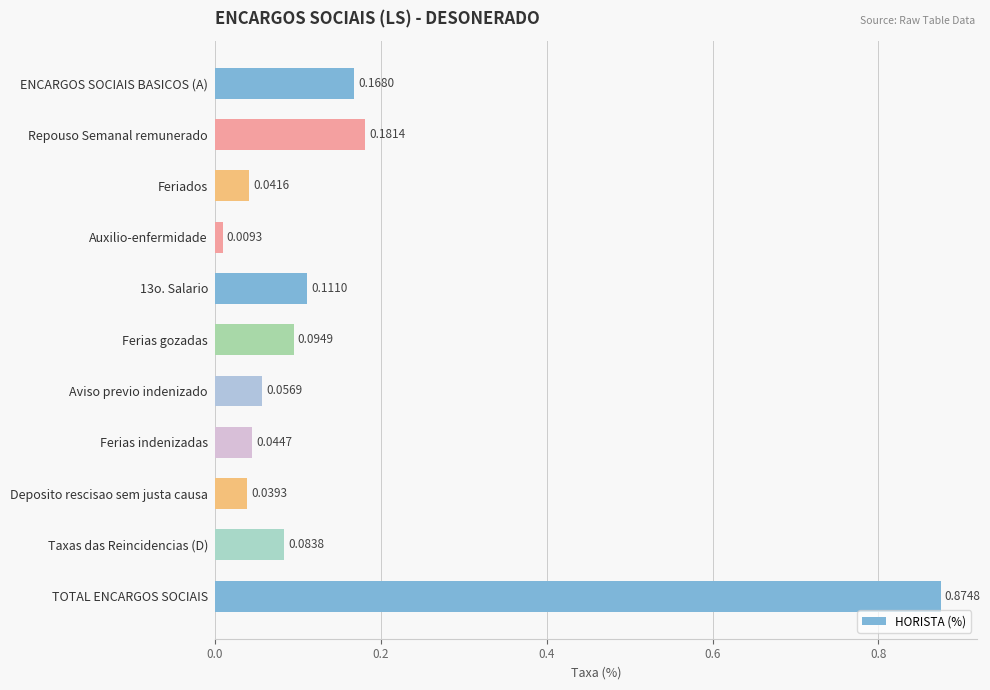

Rank the categories by value from highest to lowest.

TOTAL ENCARGOS SOCIAIS, Repouso Semanal remunerado, ENCARGOS SOCIAIS BASICOS (A), 13o. Salario, Ferias gozadas, Taxas das Reincidencias (D), Aviso previo indenizado, Ferias indenizadas, Feriados, Deposito rescisao sem justa causa, Auxilio-enfermidade